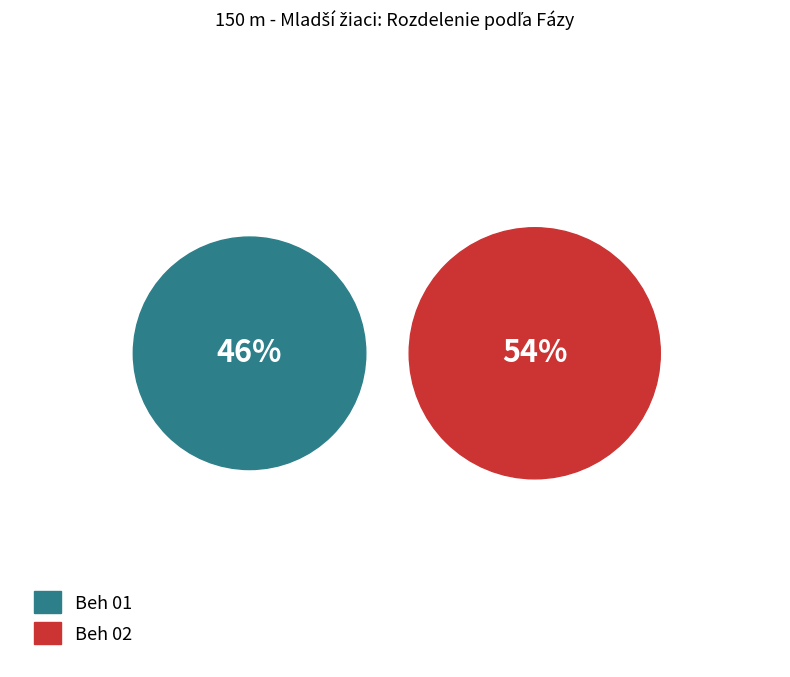

What percentage is the Beh 02 slice, to the nearest percent?

54%